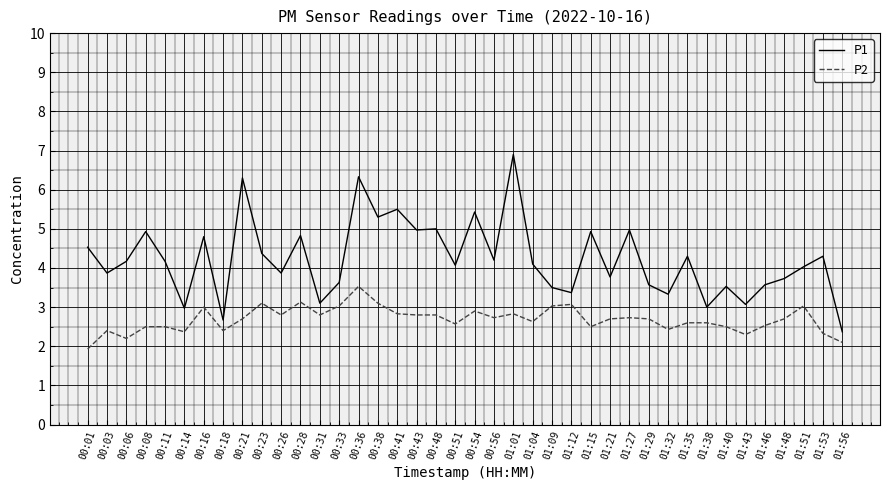

How many values in the P2 series are below 2?

1